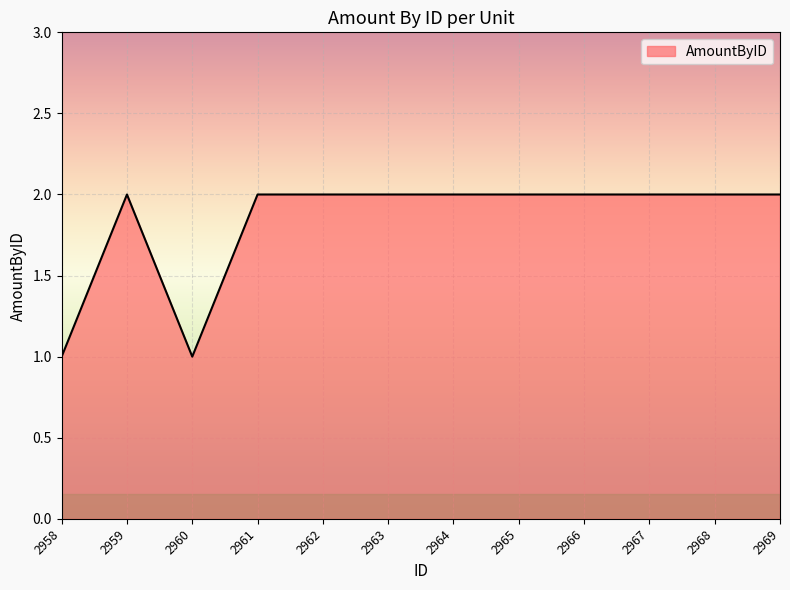

Reading left to right, extract all data points from this chart.

2958=1	2959=2	2960=1	2961=2	2962=2	2963=2	2964=2	2965=2	2966=2	2967=2	2968=2	2969=2